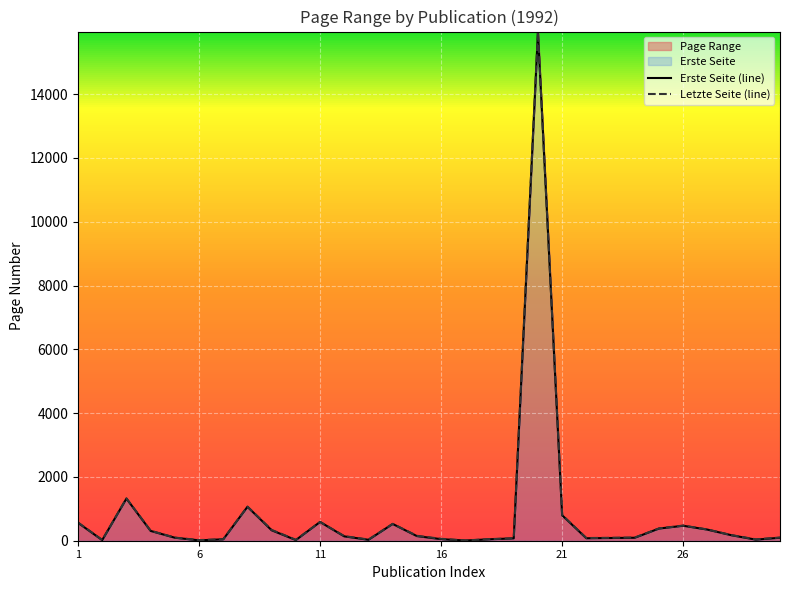

What is the label of the 30th point from the right?

1